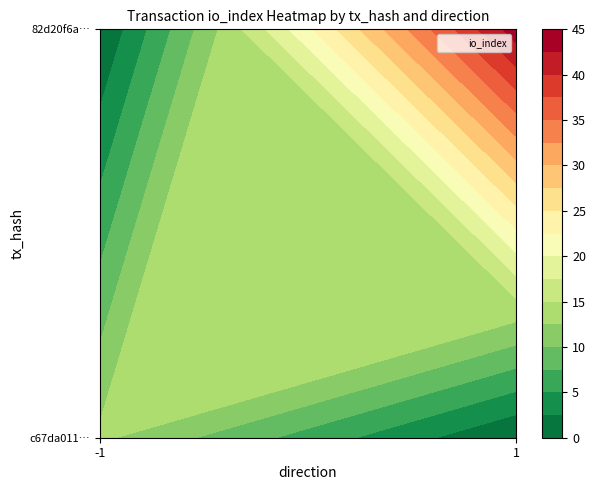

The 82d20f6a5546f2b4067c18612788e6e663d297f series shows 58 at io_index. True or false?

False